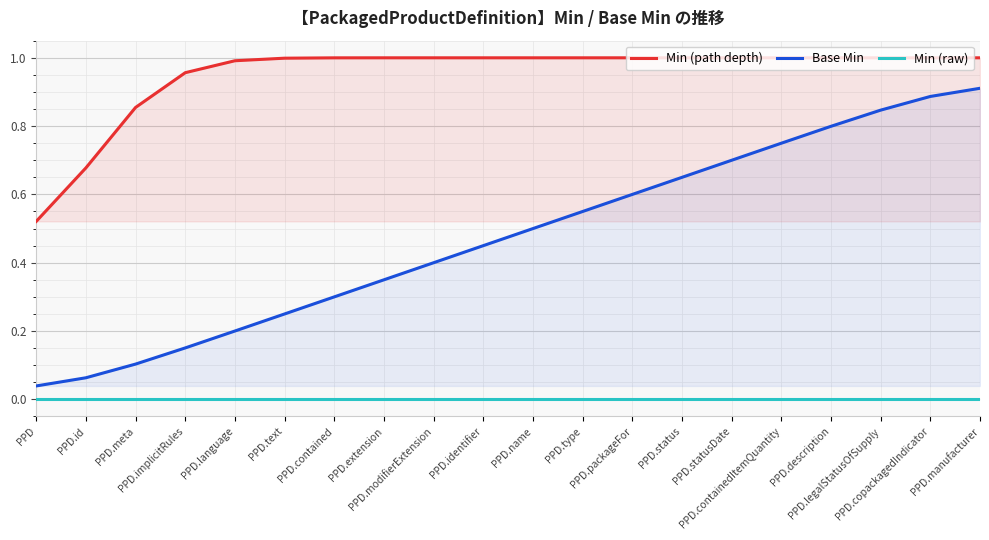

What position from the right is PPD.id?

19